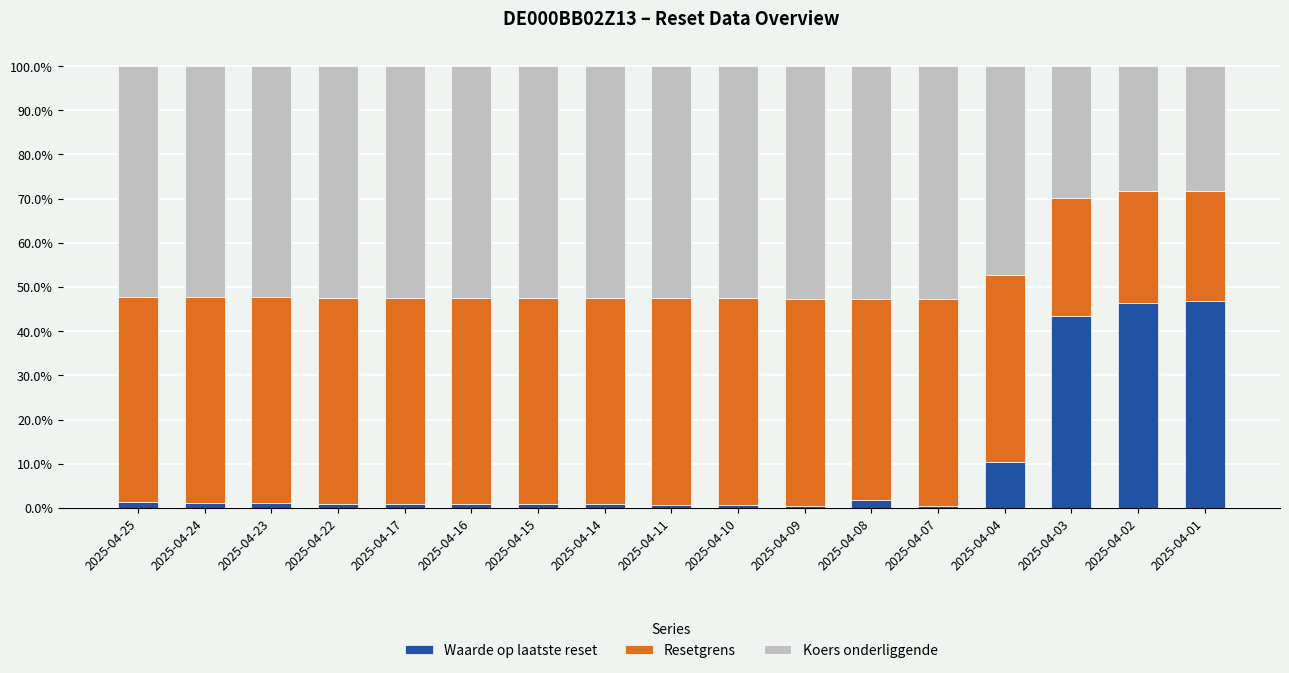

Where is Waarde op laatste reset nearest to the value 23?

2025-04-04